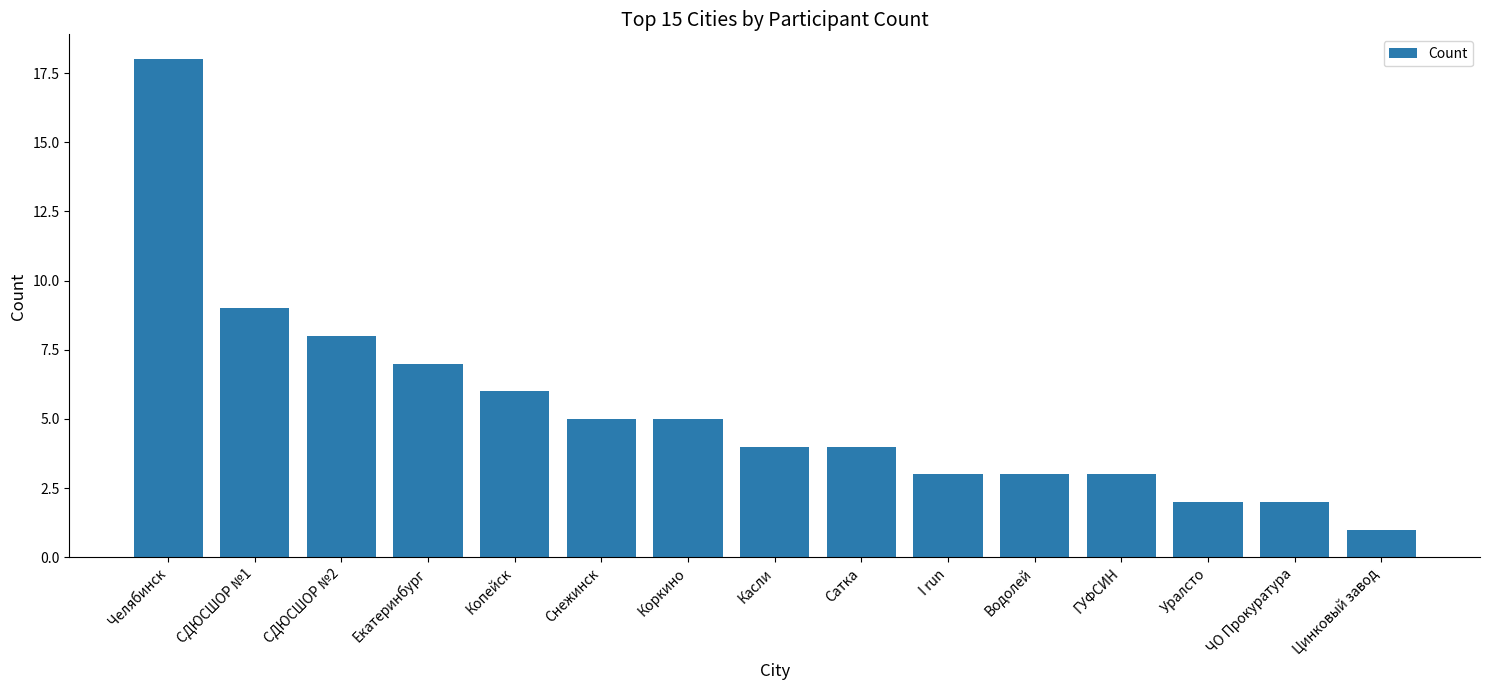

What is the sum of the values at СДЮСШОР №2 and Уралсто?

10